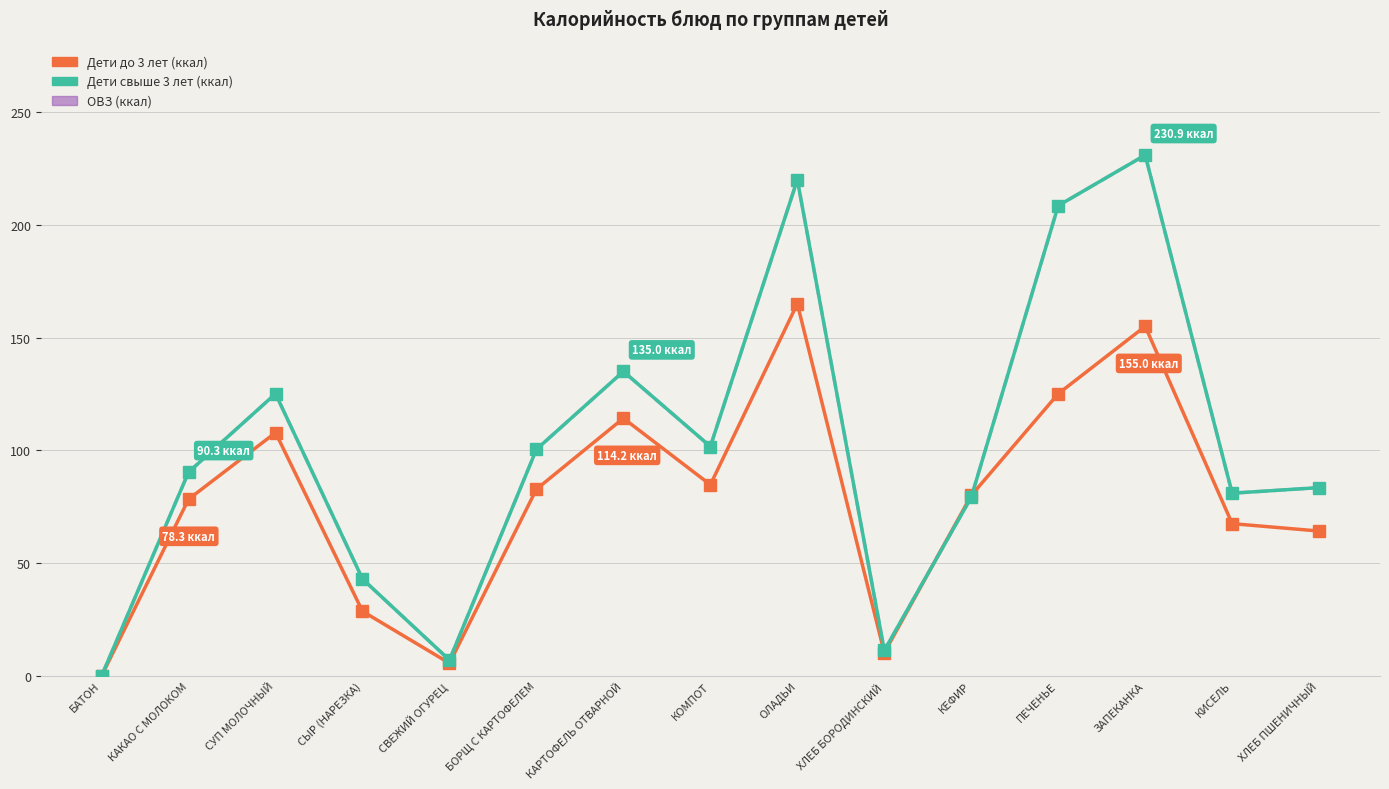

What position from the right is СВЕЖИЙ ОГУРЕЦ?

11